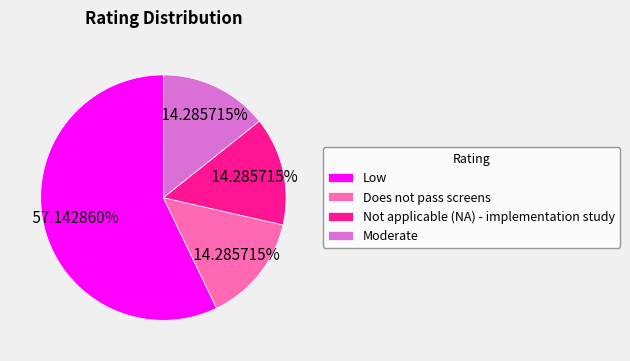

Count the number of slices in the pie.

4